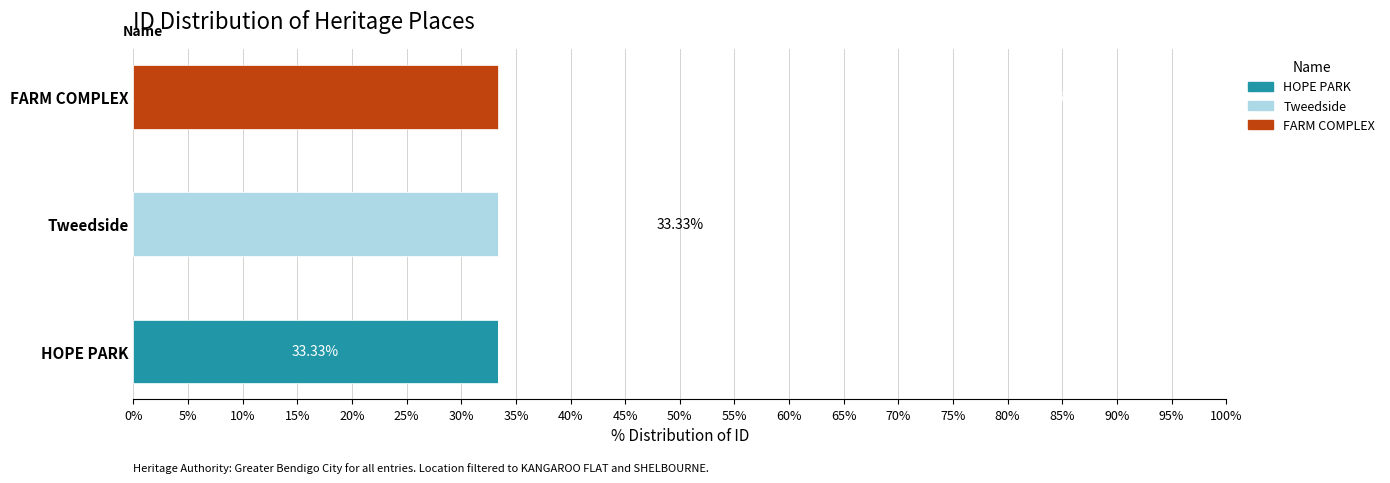

How many series are shown in this chart?

3